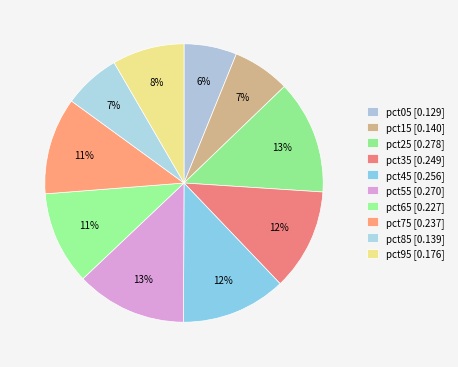

Count the number of slices in the pie.

10